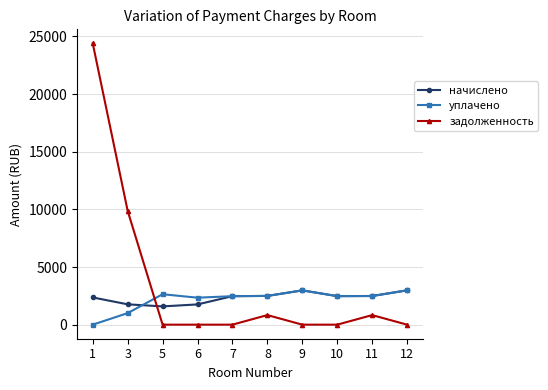

What is the approximate value of начислено at 7?

2470.9